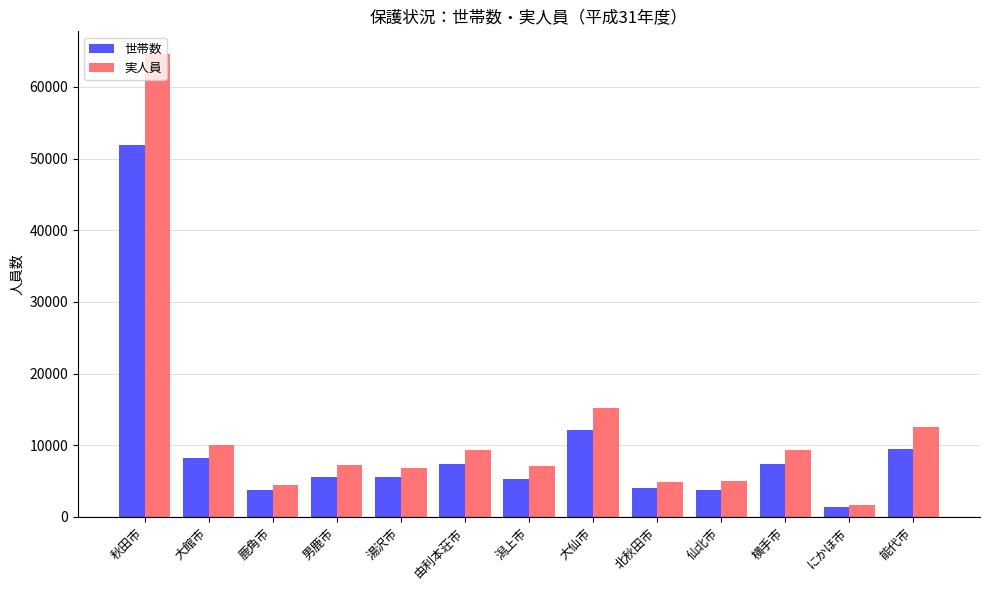

At how many categories does at least one series exceed 34864?

1